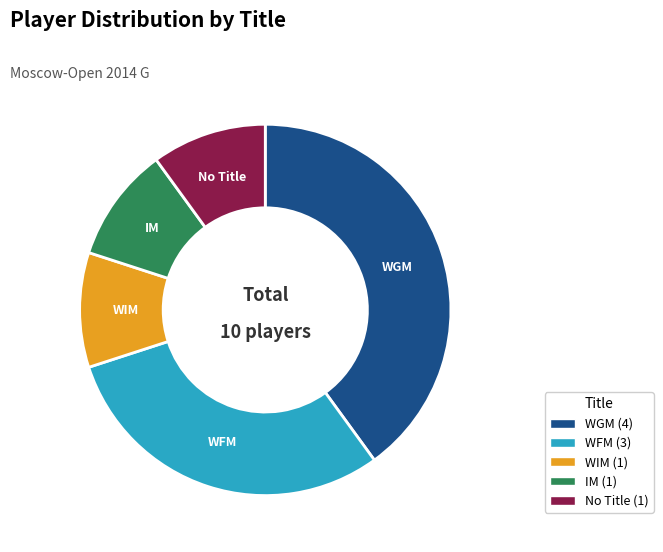

Is there any slice that represents more than half of the pie?

No